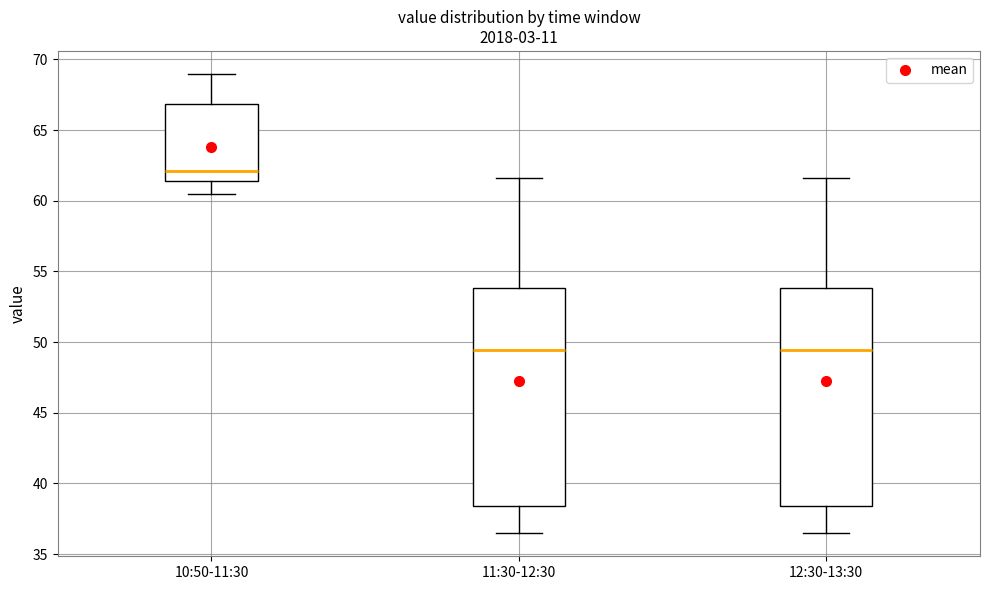

Reading left to right, transcribe this box plot: for each box, give where its median line is, the range the box spans, and where its two whiskers end, as read against the y-axis. The values are not printed on the chart, so give them approximately, as read against the axis.

10:50-11:30: median 62.0, box 61.5 to 67.0, whiskers 60.5 to 69.0
11:30-12:30: median 49.5, box 38.5 to 54.0, whiskers 36.5 to 61.5
12:30-13:30: median 49.5, box 38.5 to 54.0, whiskers 36.5 to 61.5